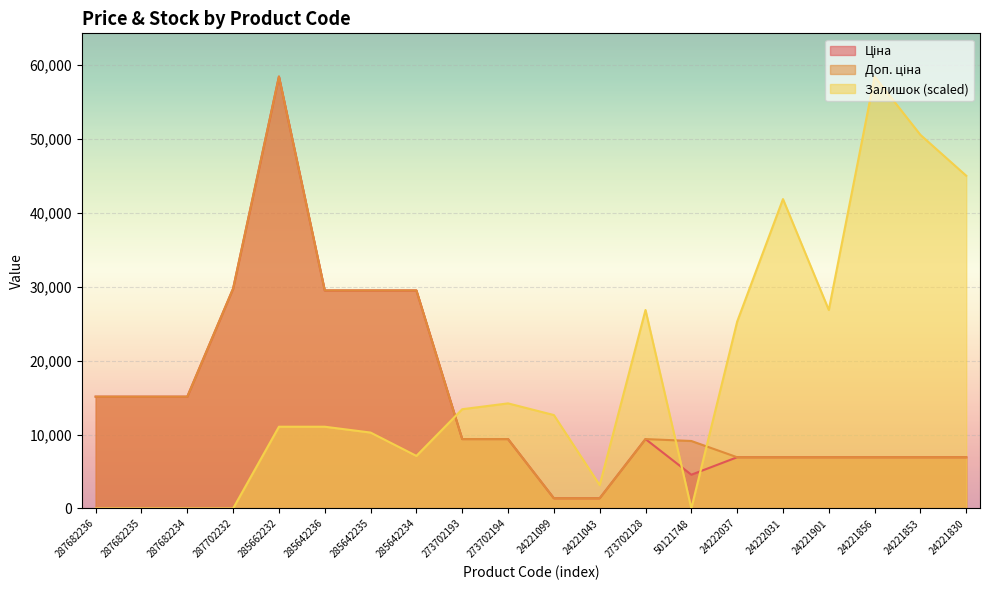

At which category does Залишок reach its first local valley?

285642234